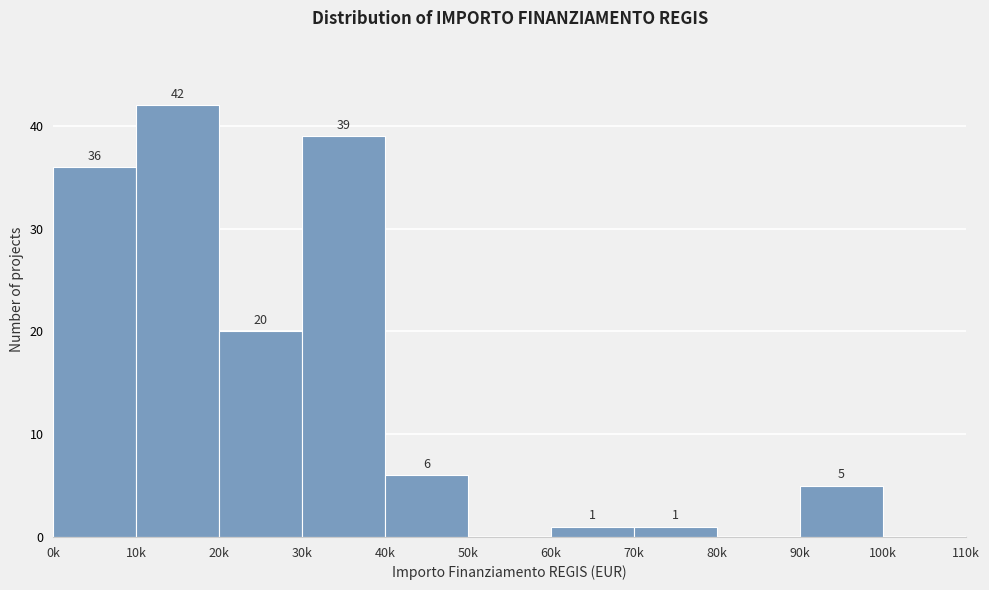

Reading right to left, list all the values displayed in this chart.

100k=0	90k=5	80k=0	70k=1	60k=1	50k=0	40k=6	30k=39	20k=20	10k=42	0k=36